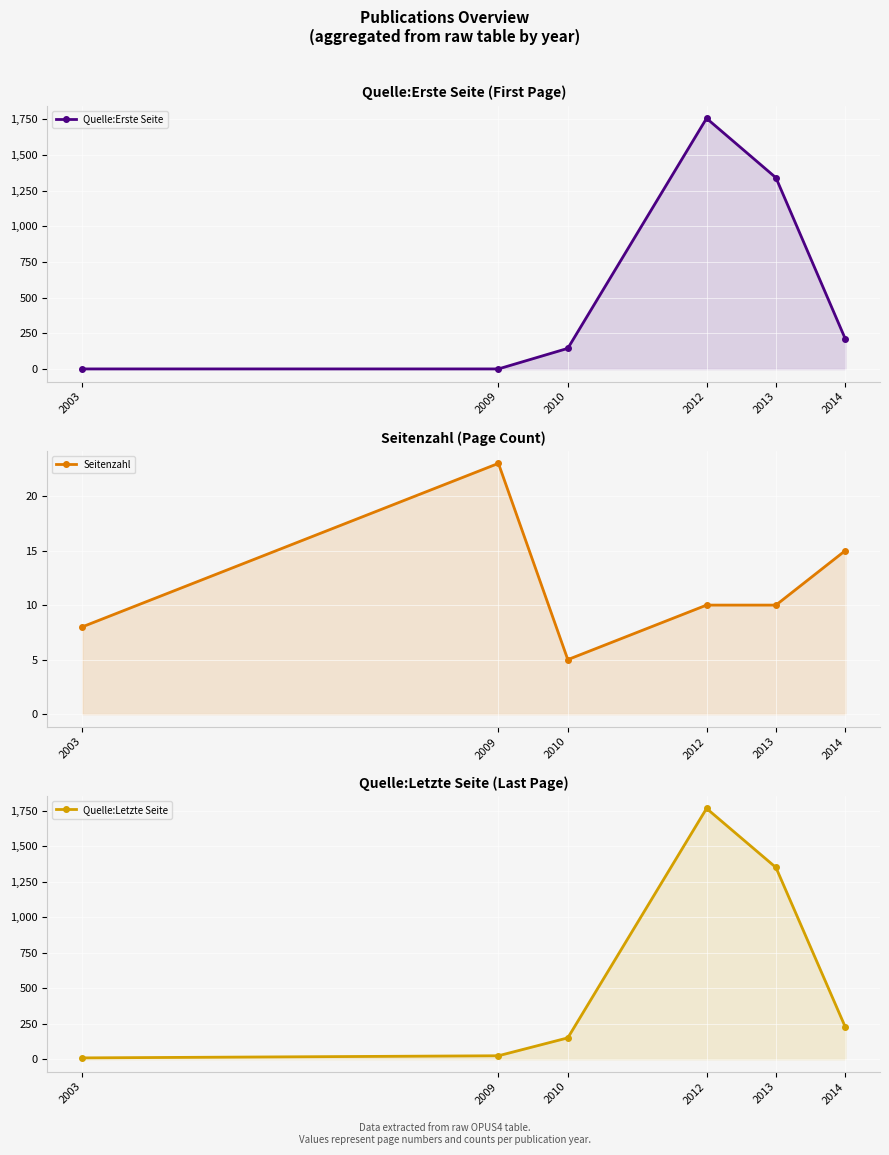

Between 2013 and 2003, which is larger?

2013